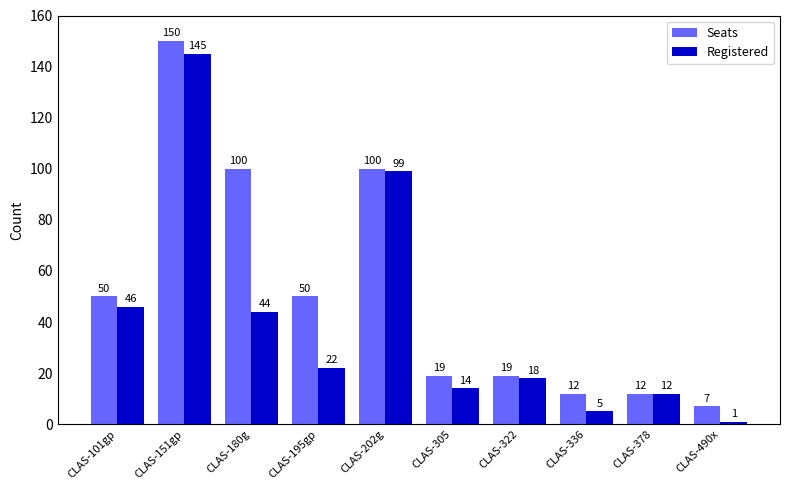

At which label does Registered first exceed 22?

CLAS-101gp